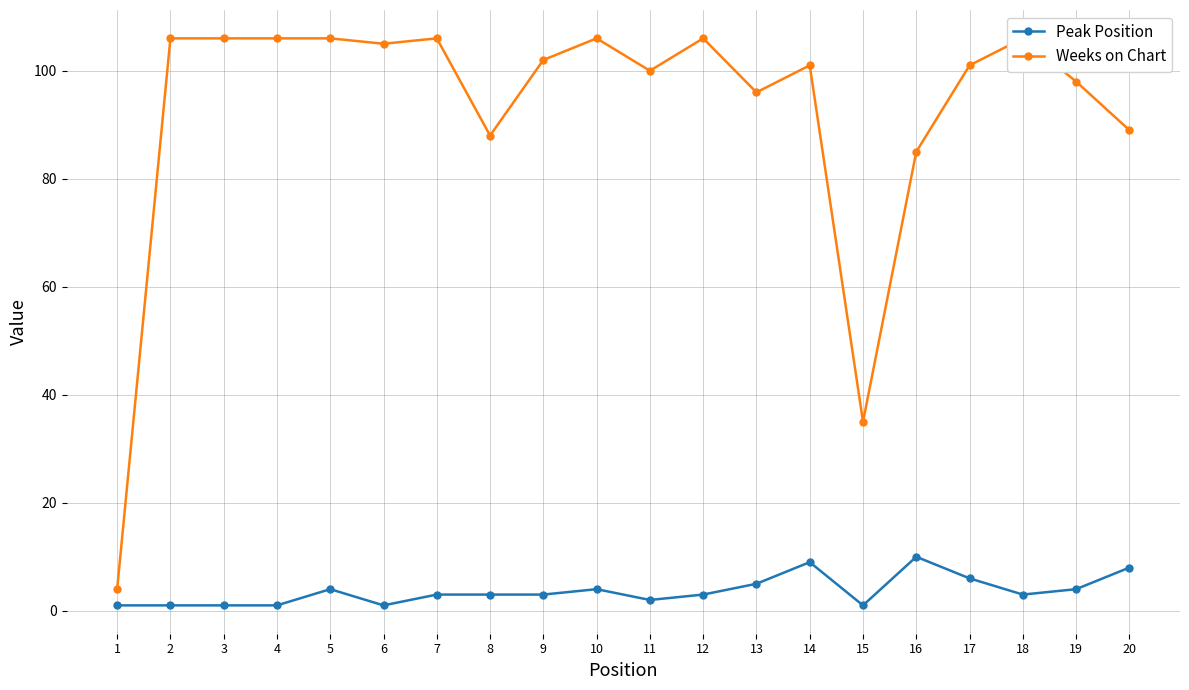

At which category is the sum across all series the highest?

5